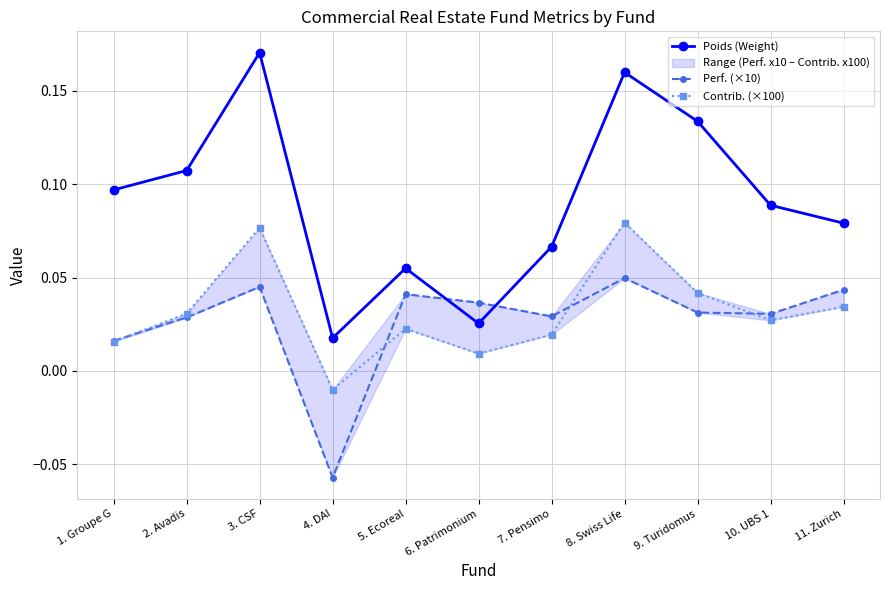

Where is Poids (Weight) nearest to the value 0?

4. DAI